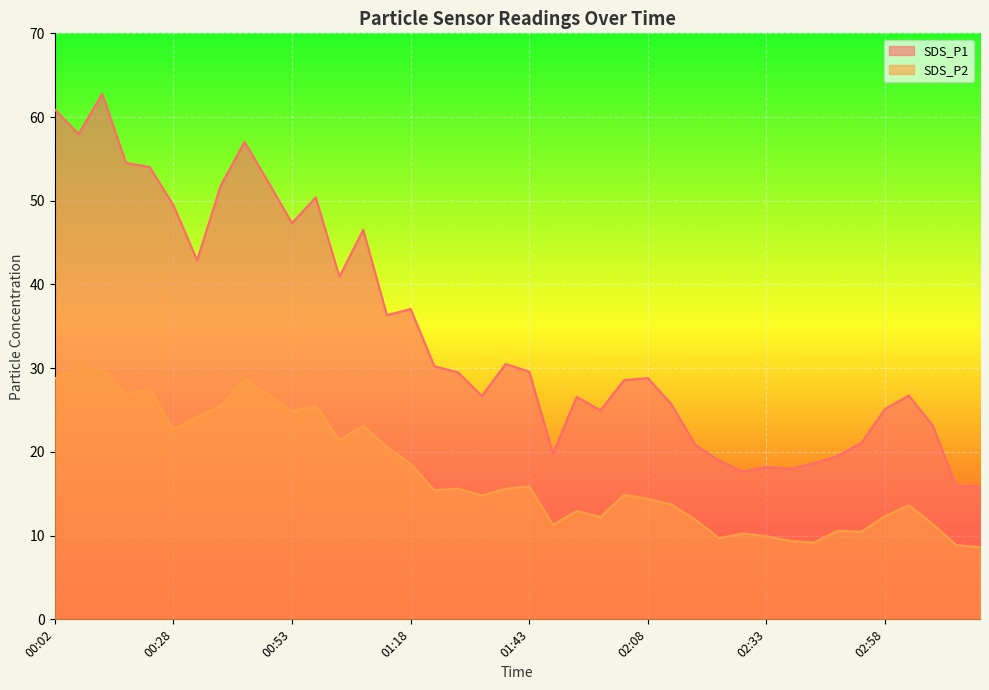

At which label does SDS_P2 reach its minimum?

03:18